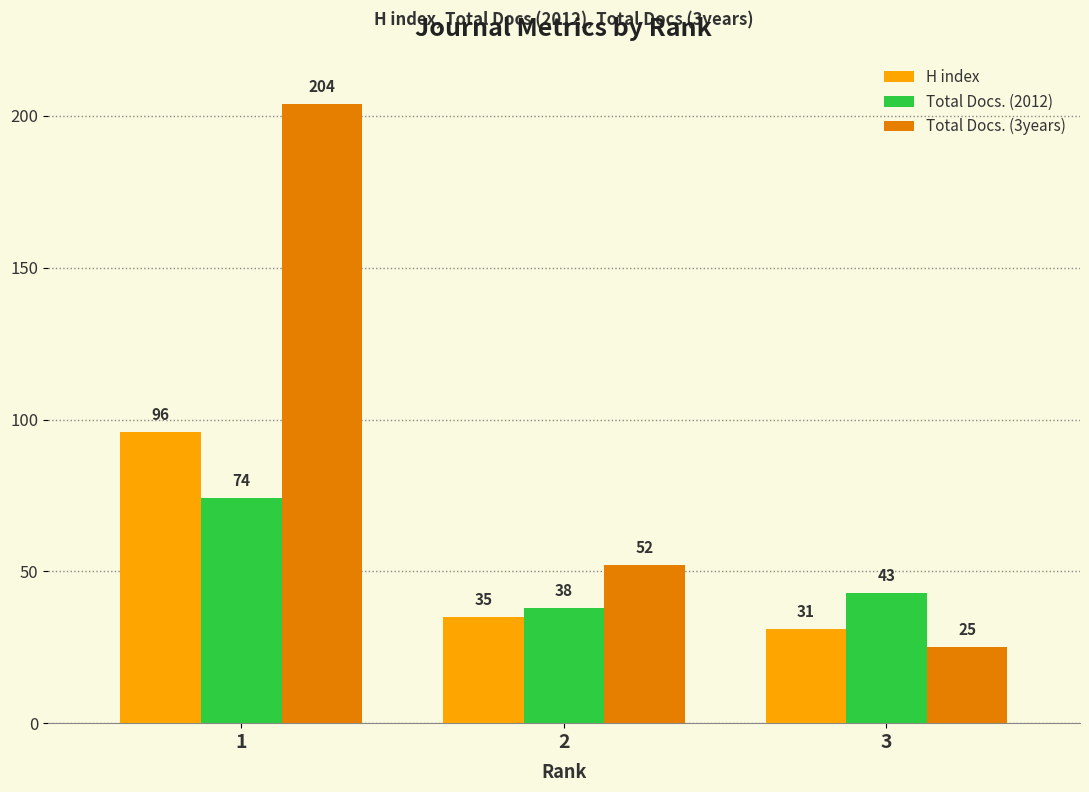

What is the value of the Total Docs. (3years) bar at the 3rd from the left?

25